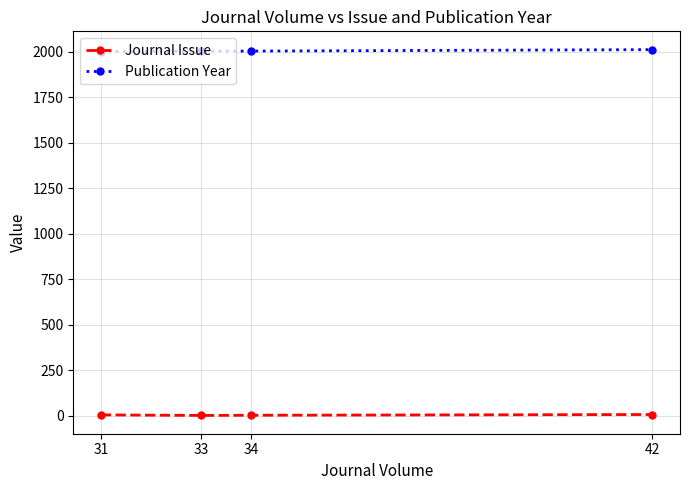

Is the value of Journal Issue at 42 greater than the value of Publication Year at 33?

No